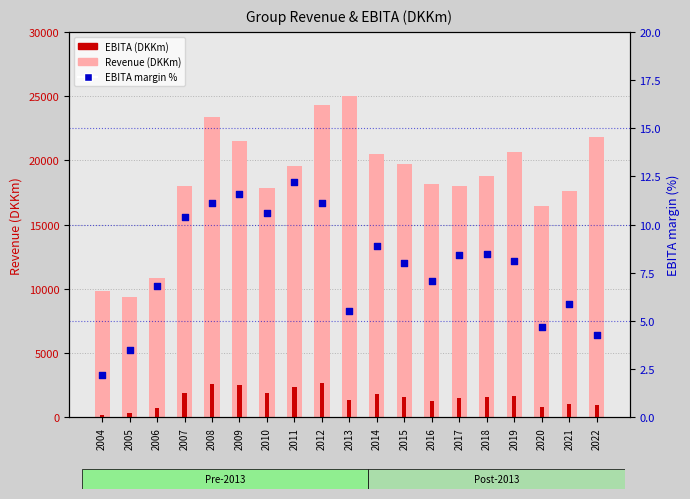

Is the value of EBITA margin % at 2005 greater than the value of Revenue at 2006?

No